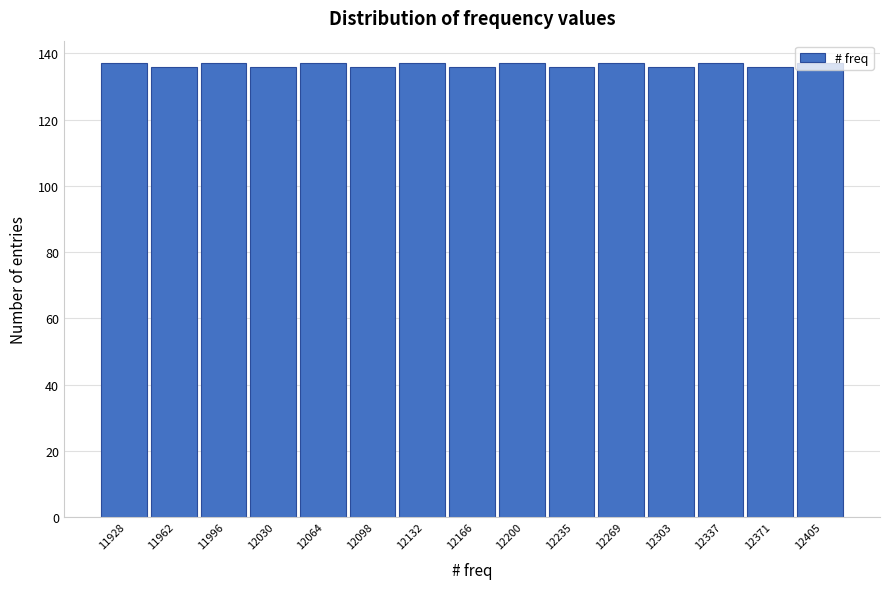

What is the sum of the values at 12371 and 12405?

273